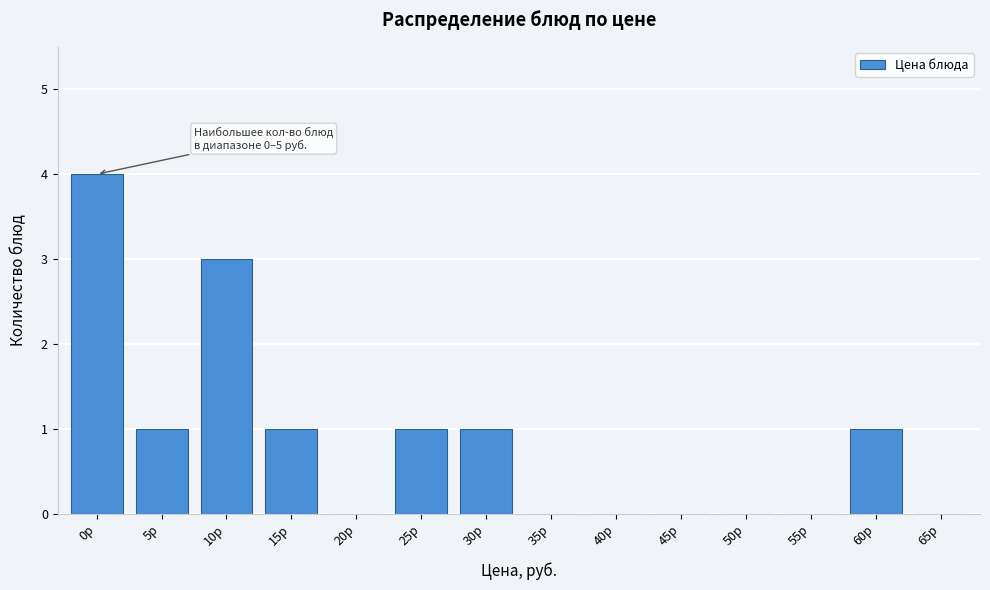

Reading right to left, what are all the values shown in this chart?

65р=0	60р=1	55р=0	50р=0	45р=0	40р=0	35р=0	30р=1	25р=1	20р=0	15р=1	10р=3	5р=1	0р=4